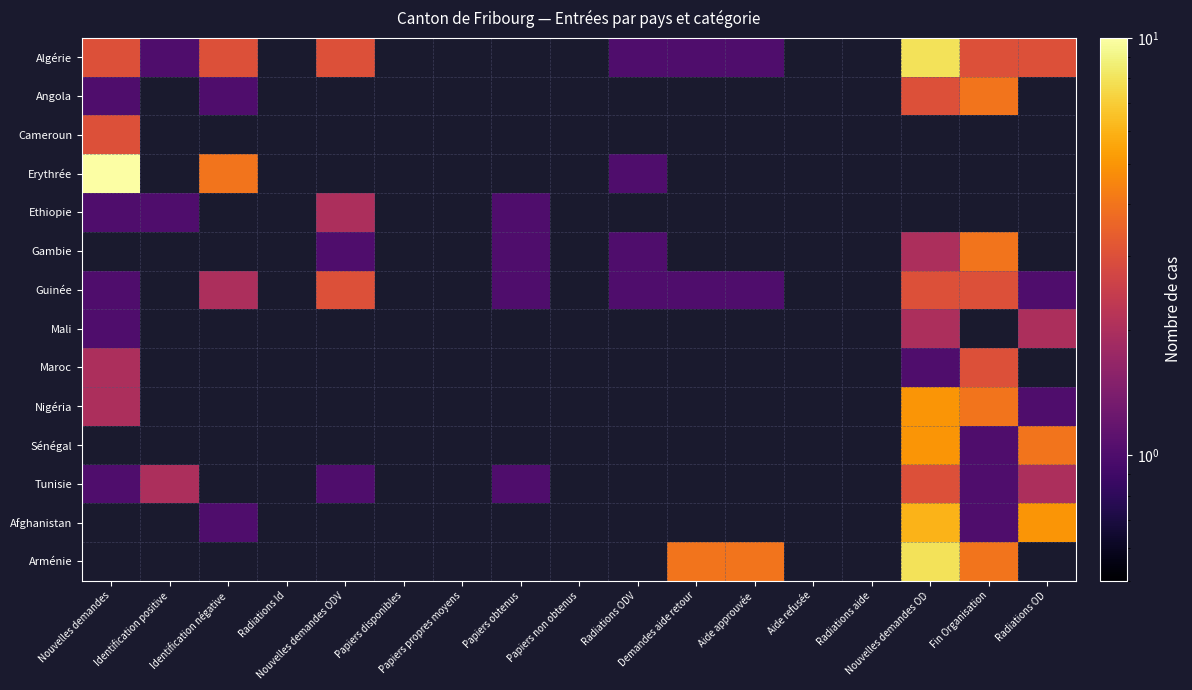

Which series has the largest range (max minus min)?

Erythrée